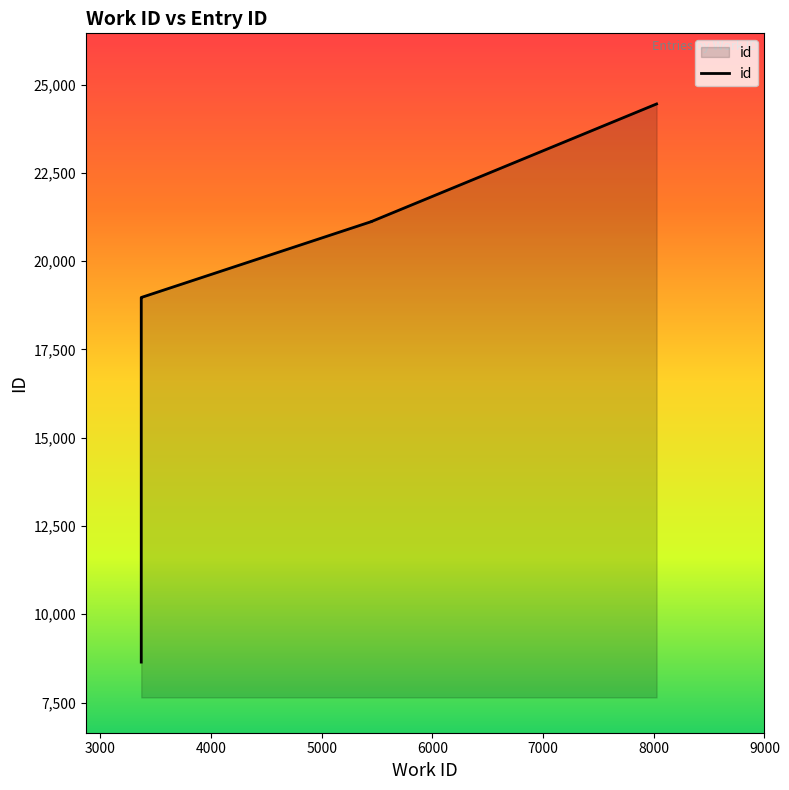

True or false: the data shows 7509 at 5452.

False